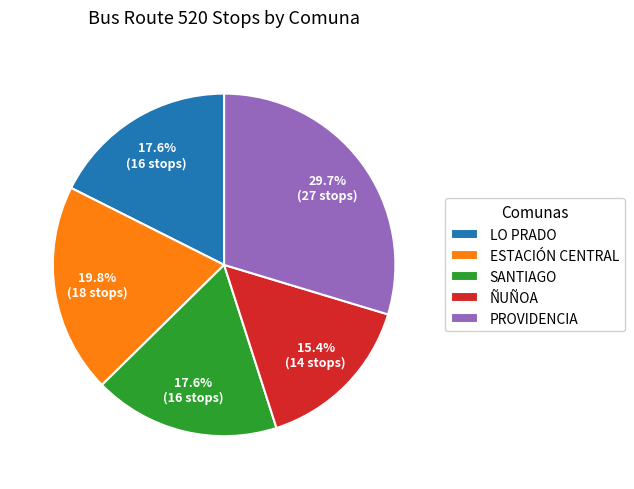

To the nearest percent, what percentage of the pie is ESTACIÓN CENTRAL?

20%